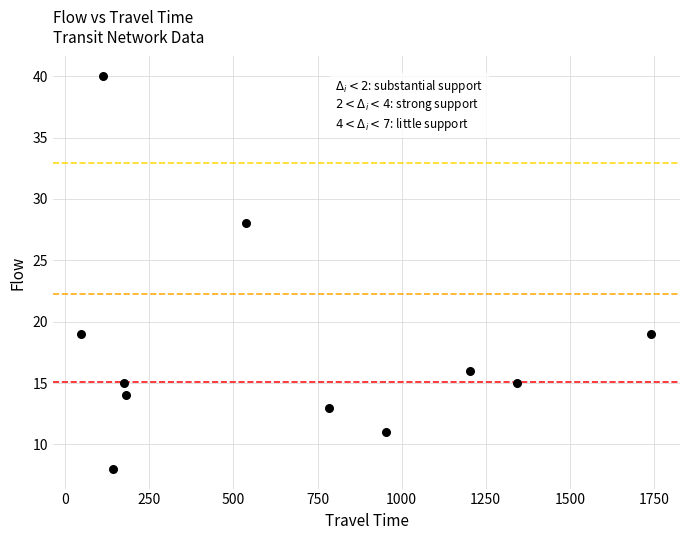

What Y value in the scatter plot is closest to 24?

28